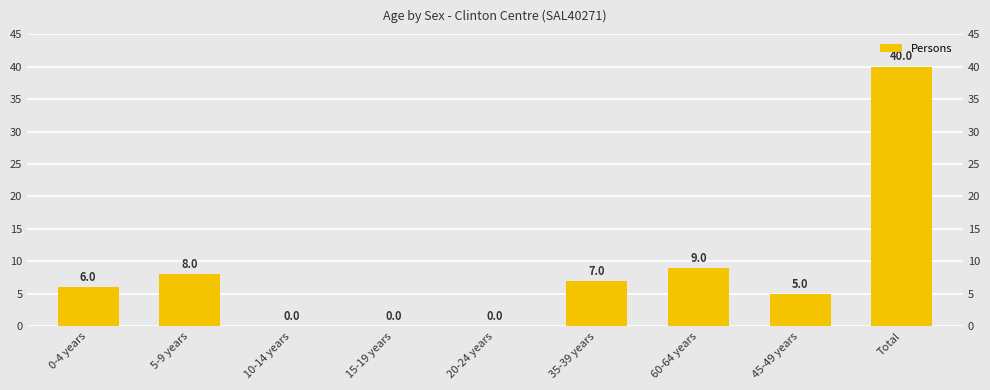

Which has a higher value, 45-49 years or 0-4 years?

0-4 years